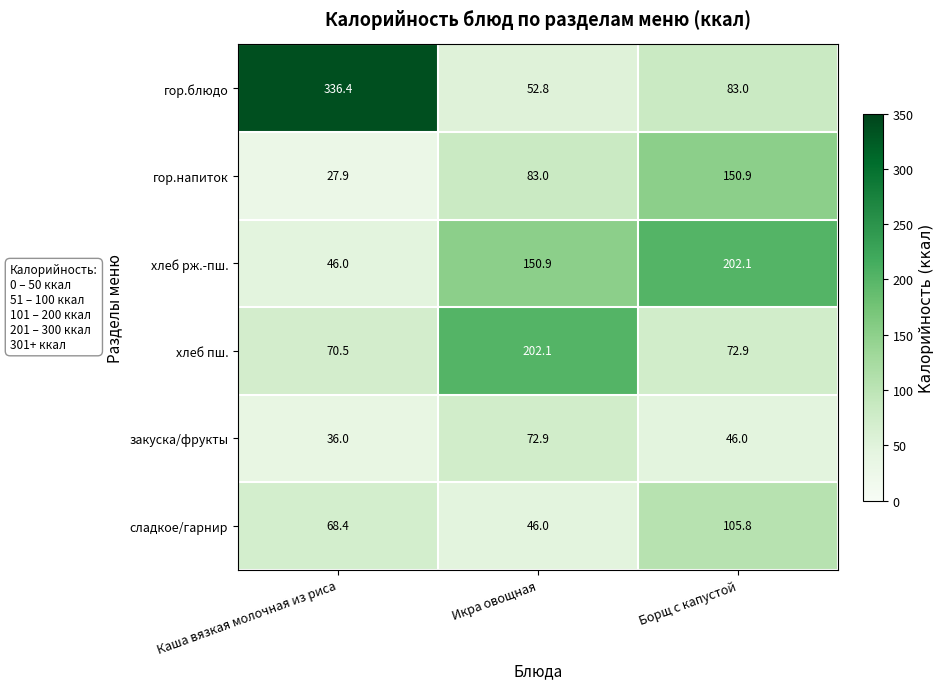

The гор.напиток series shows 221.7 at Борщ с капустой. True or false?

False